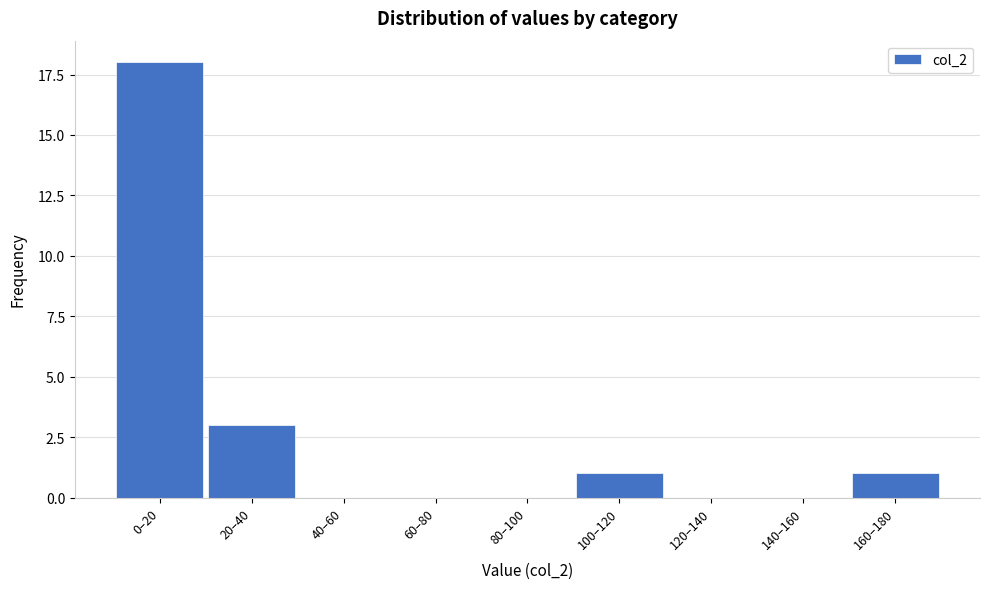

Reading right to left, list all the values displayed in this chart.

160–180=1	140–160=0	120–140=0	100–120=1	80–100=0	60–80=0	40–60=0	20–40=3	0–20=18